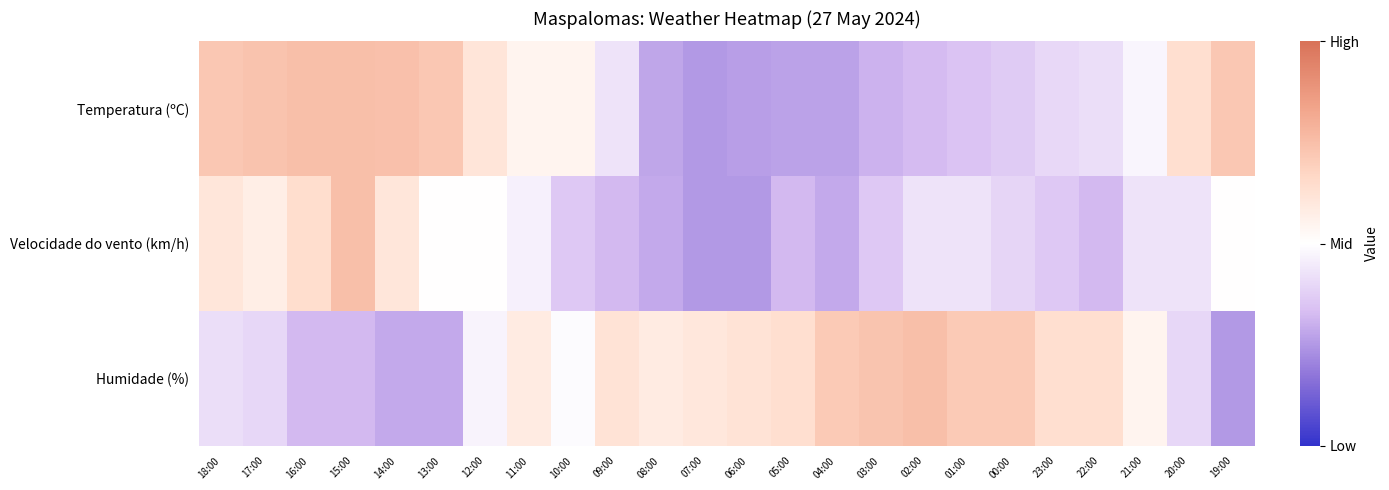

At how many categories does at least one series exceed 0?

24